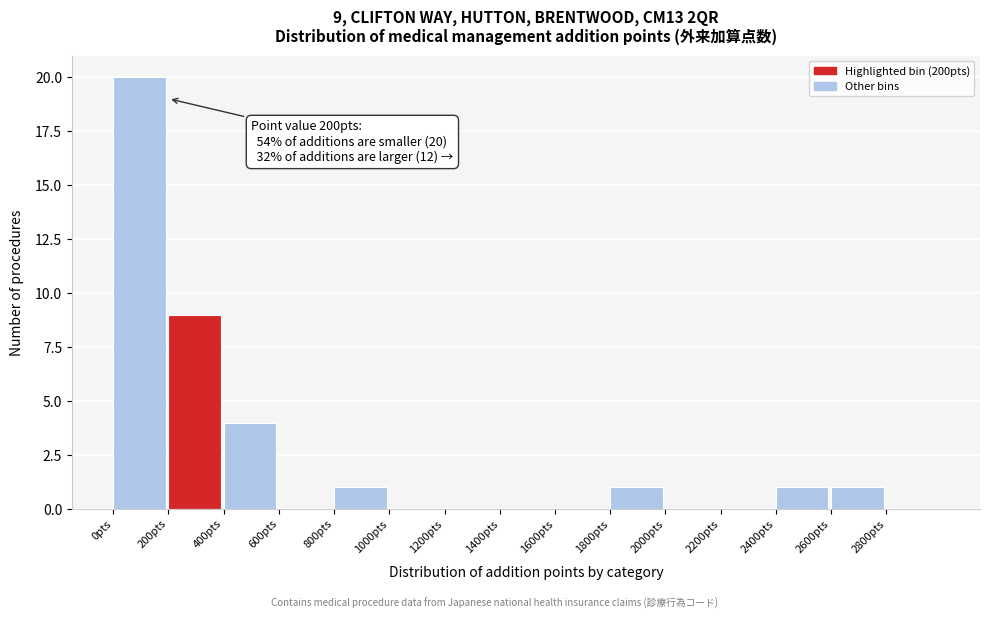

Over which range of the x-axis is the bar tallest?

0 to 200